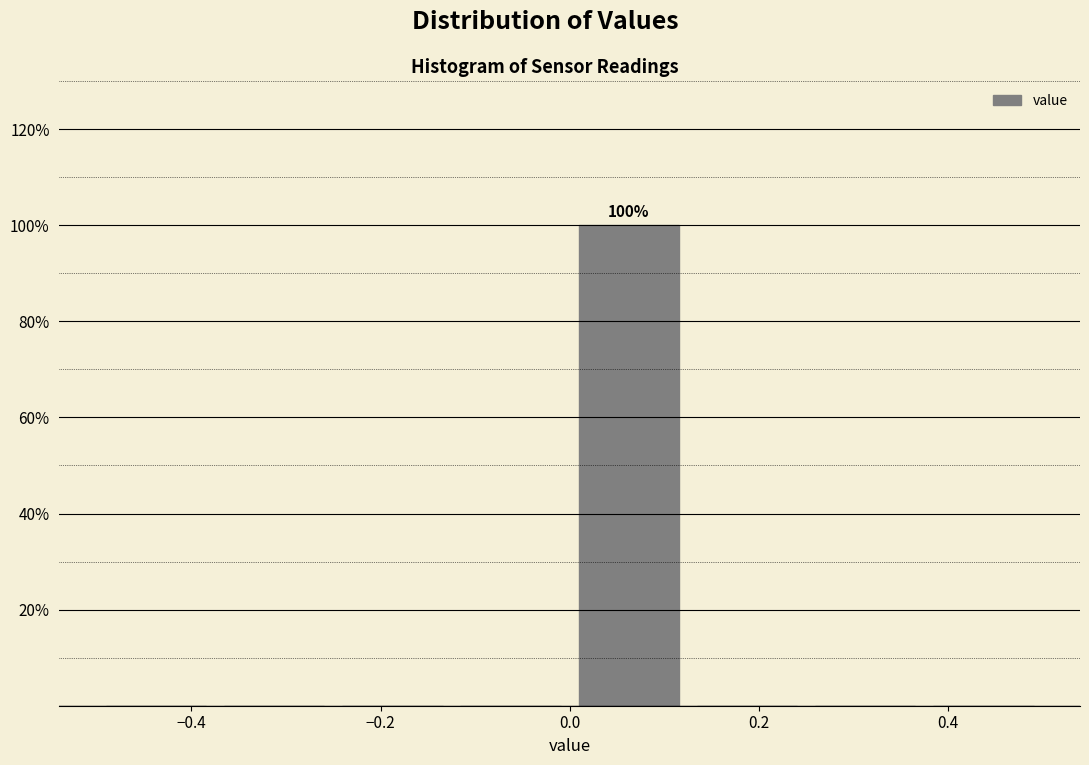

Over which range of the x-axis is the bar tallest?

0.000 to 0.125